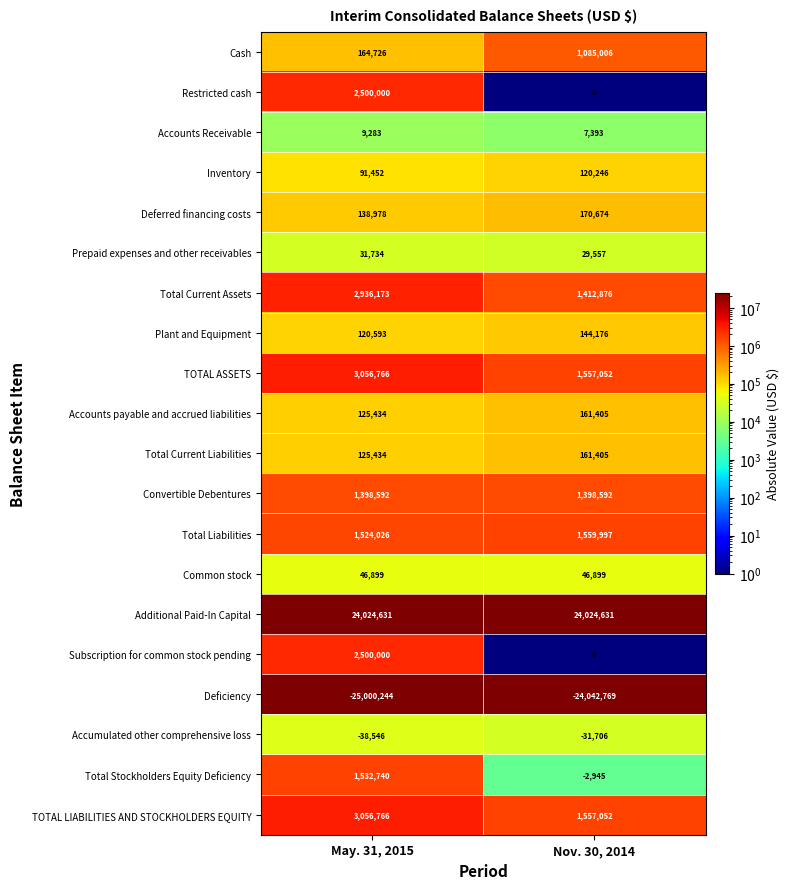

What is the total value across all series at Nov. 30, 2014?

9359541